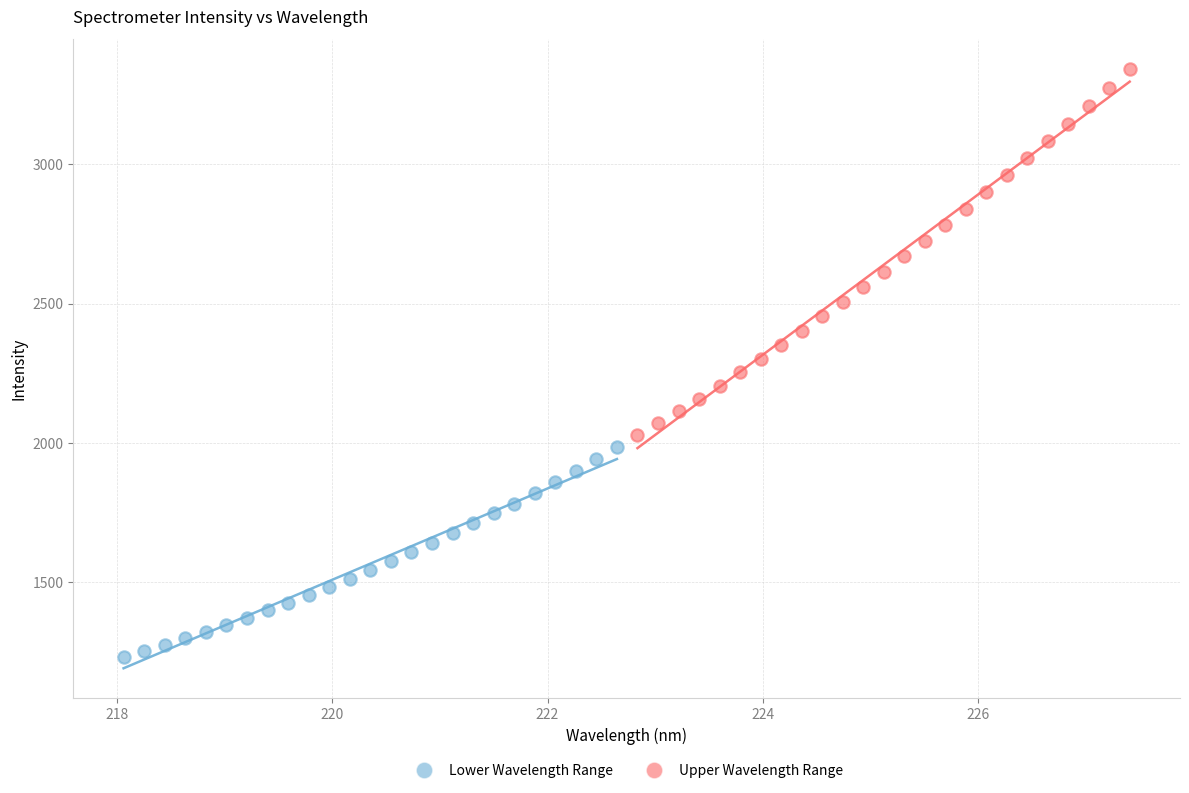

Which series has the largest Y range (max minus min)?

Upper Wavelength Range